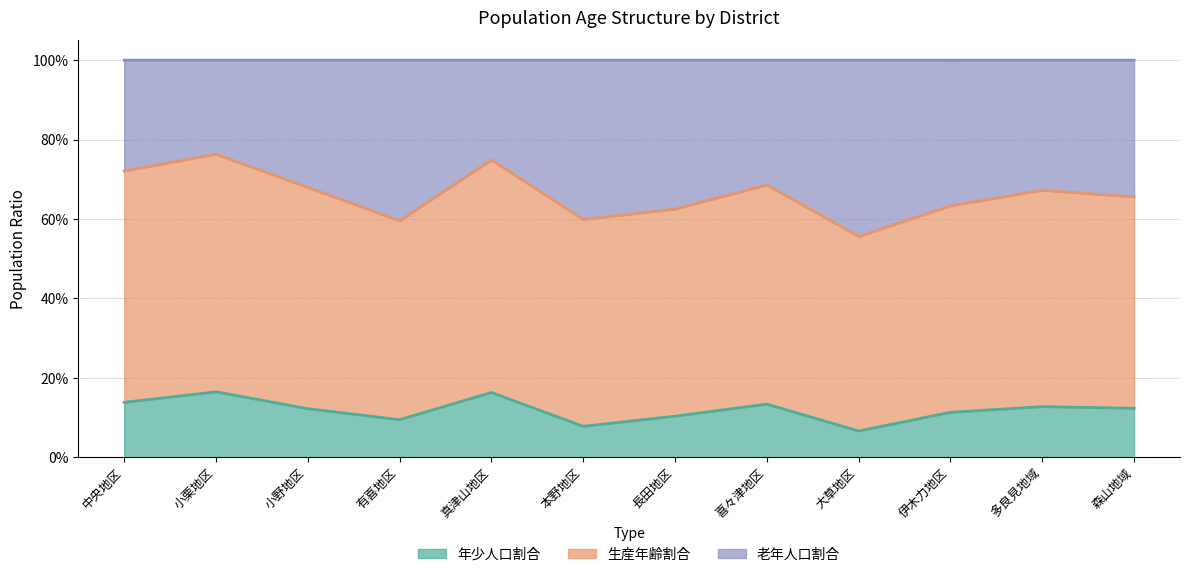

True or false: 生産年齢割合 has a value of 0.4 at 長田地区.

False